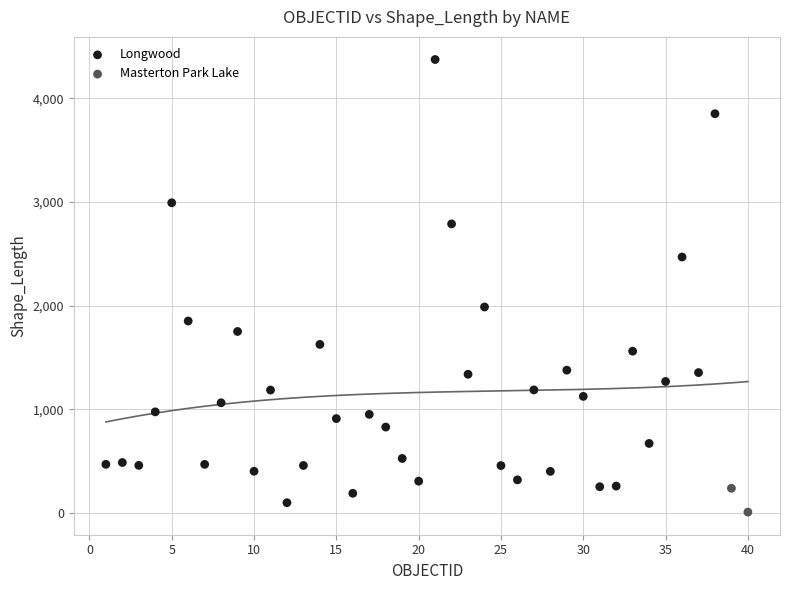

What are all the series names shown in the legend?

Longwood, Masterton Park Lake